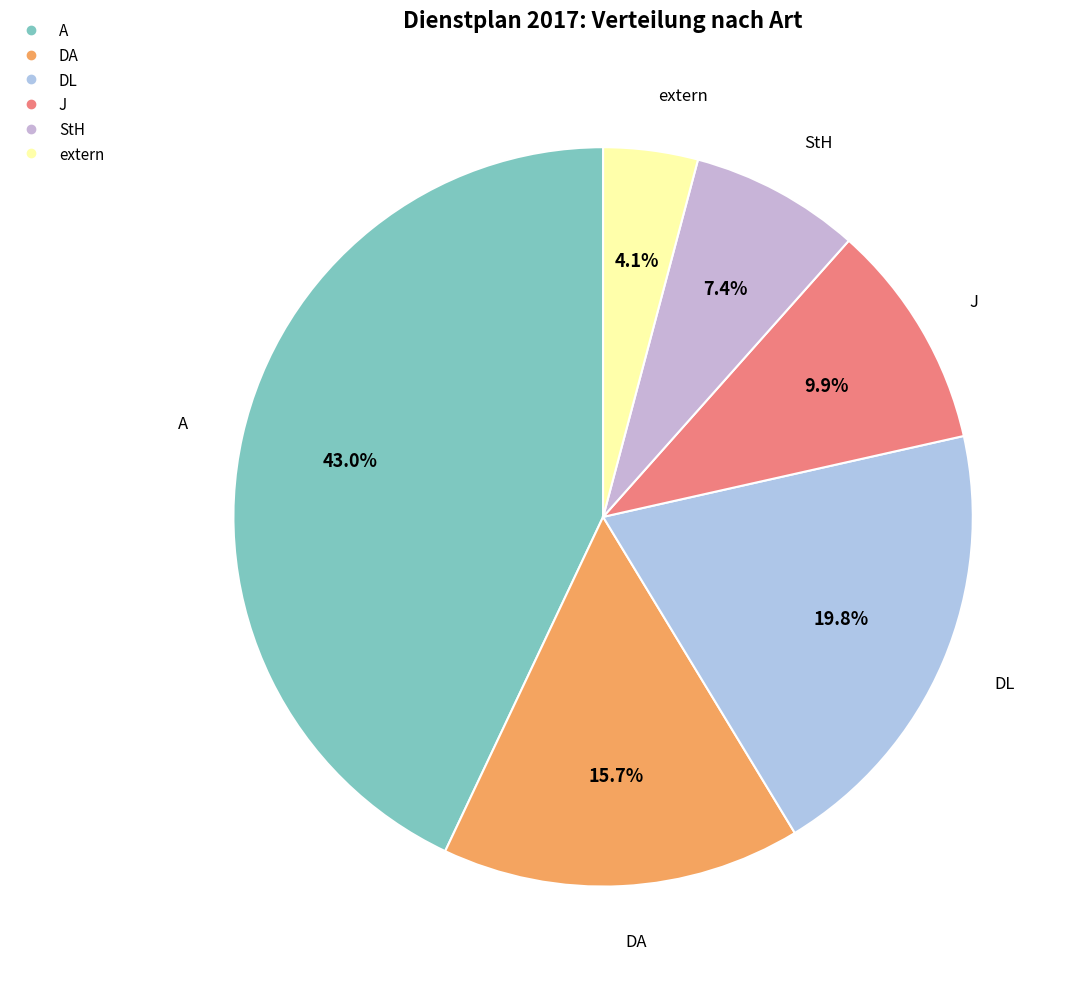

What percentage do extern and J together represent?

14.0%